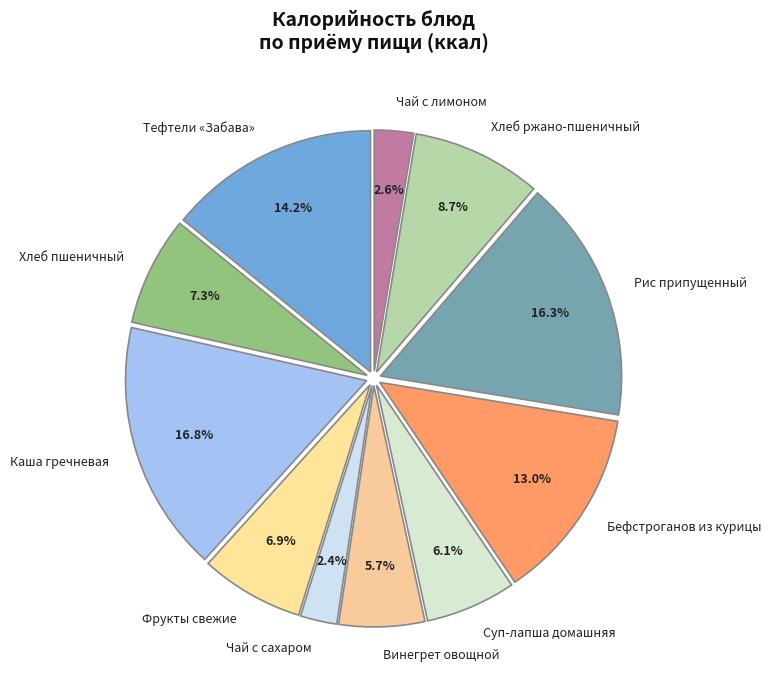

Does any single category account for the majority?

No